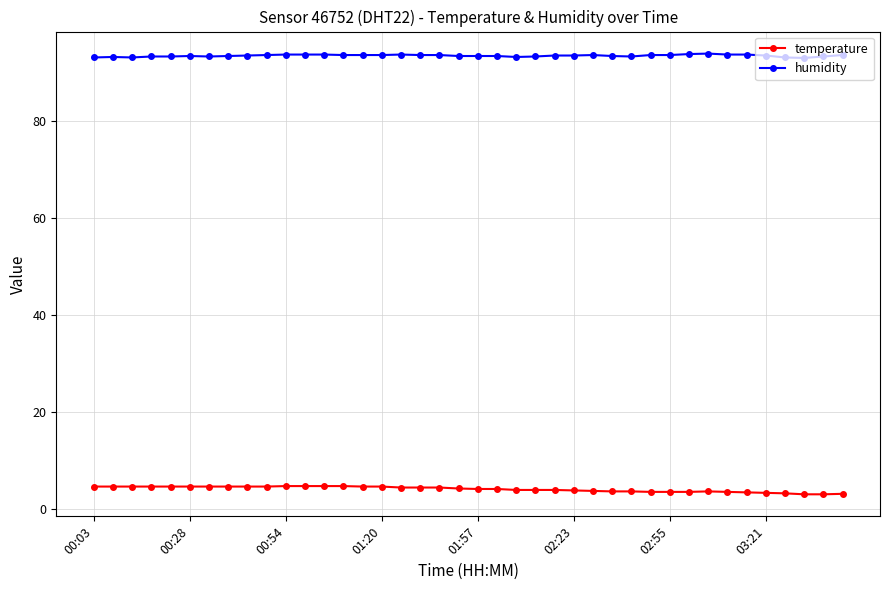

True or false: humidity and temperature cross at least once.

False